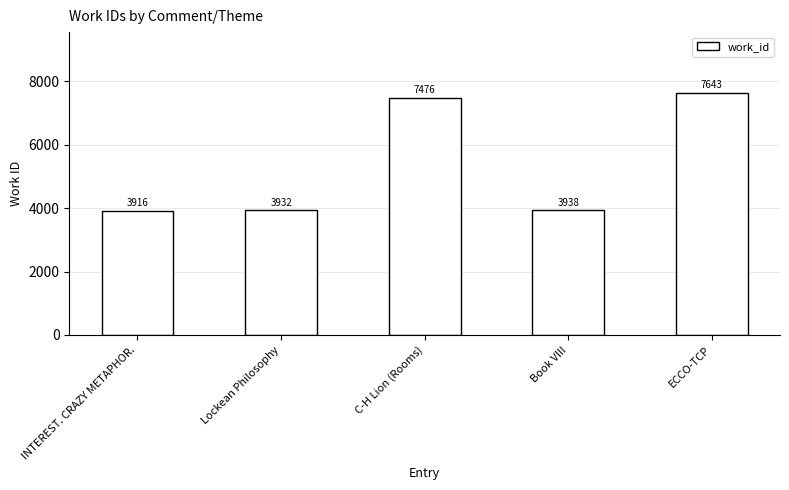

Are the bars horizontal?

No